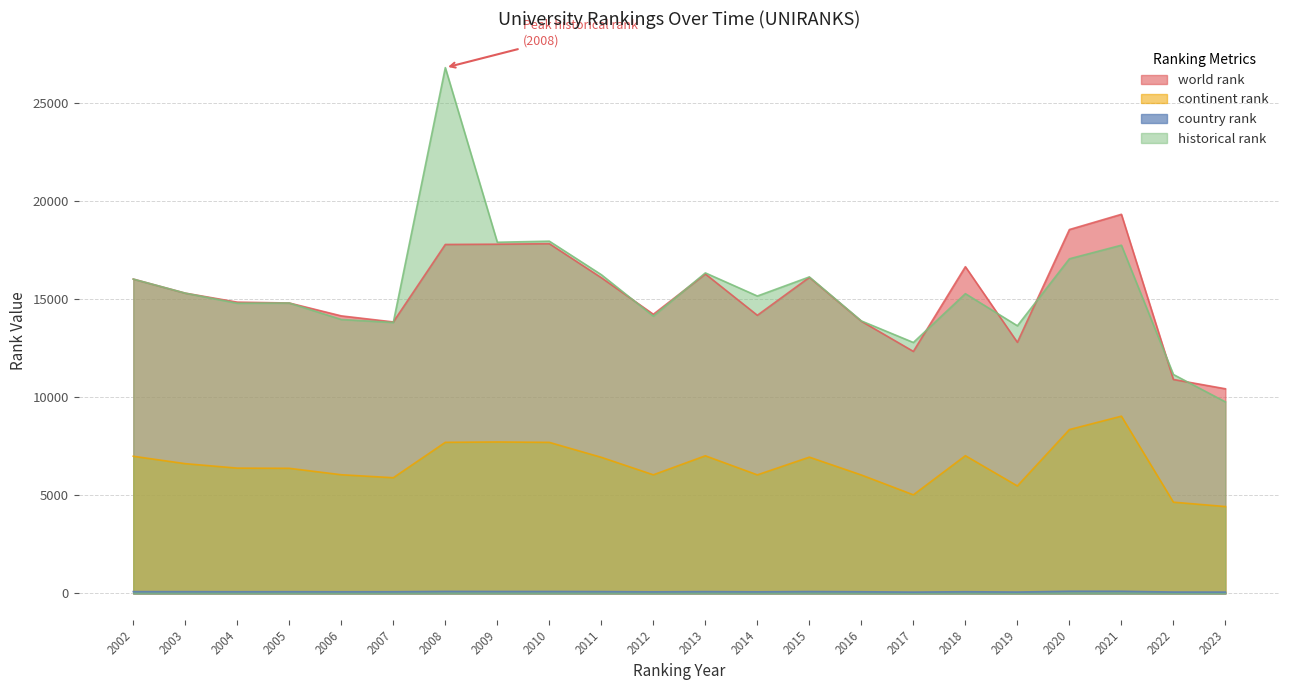

Reading left to right, transcribe all the data shown in this chart.

world rank: 16034	15317	14858	14814	14157	13848	17799	17813	17839	16103	14239	16295	14188	16122	13885	12346	16666	12811	18560	19337	10915	10440
continent rank: 6999	6621	6394	6384	6056	5904	7709	7727	7707	6945	6053	7023	6050	6954	6044	5032	7028	5486	8359	9043	4657	4434
country rank: 96	95	91	93	89	91	107	104	104	98	86	97	87	100	90	71	91	74	115	114	74	72
historical rank: 16034	15317	14802	14813	13973	13822	26816	17912	17967	16258	14144	16349	15170	16143	13899	12801	15290	13653	17068	17762	11168	9771